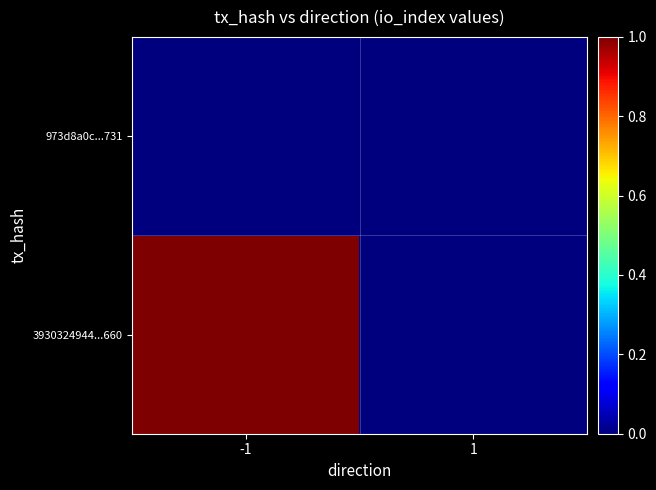

Which series has the largest total across all categories?

3930324944...660